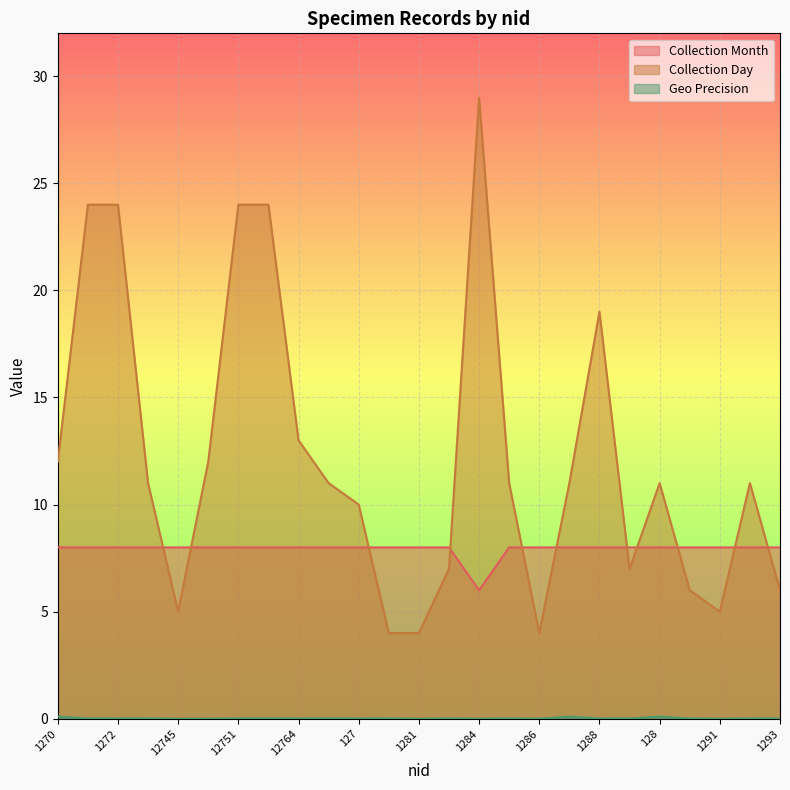

How many positive values does the Geo Precision series have?

19